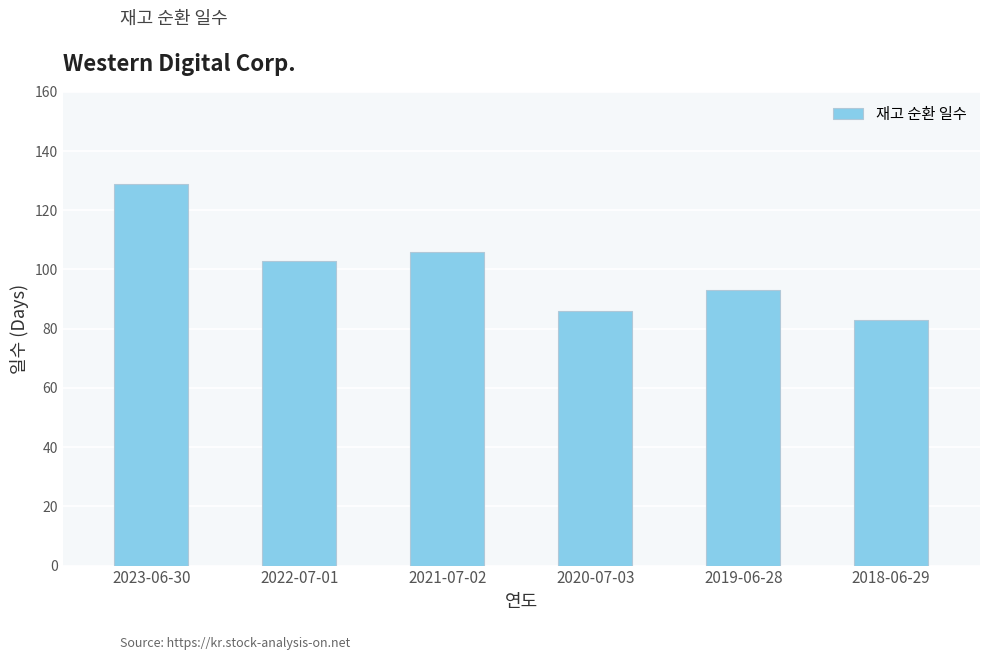

How many categories are shown in the chart?

6